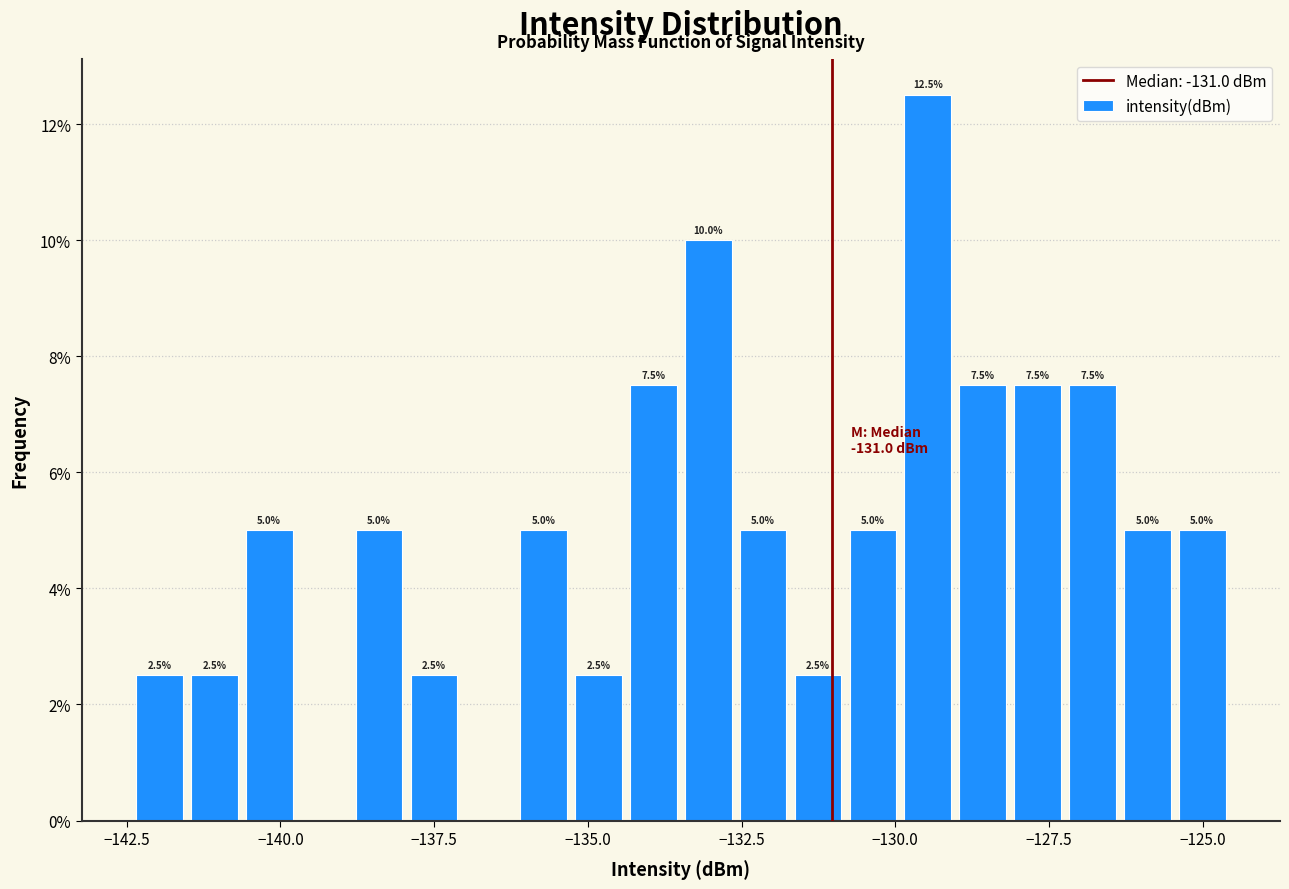

Read against the x-axis, roughly where is the centre of the tallest bar?

-129.5